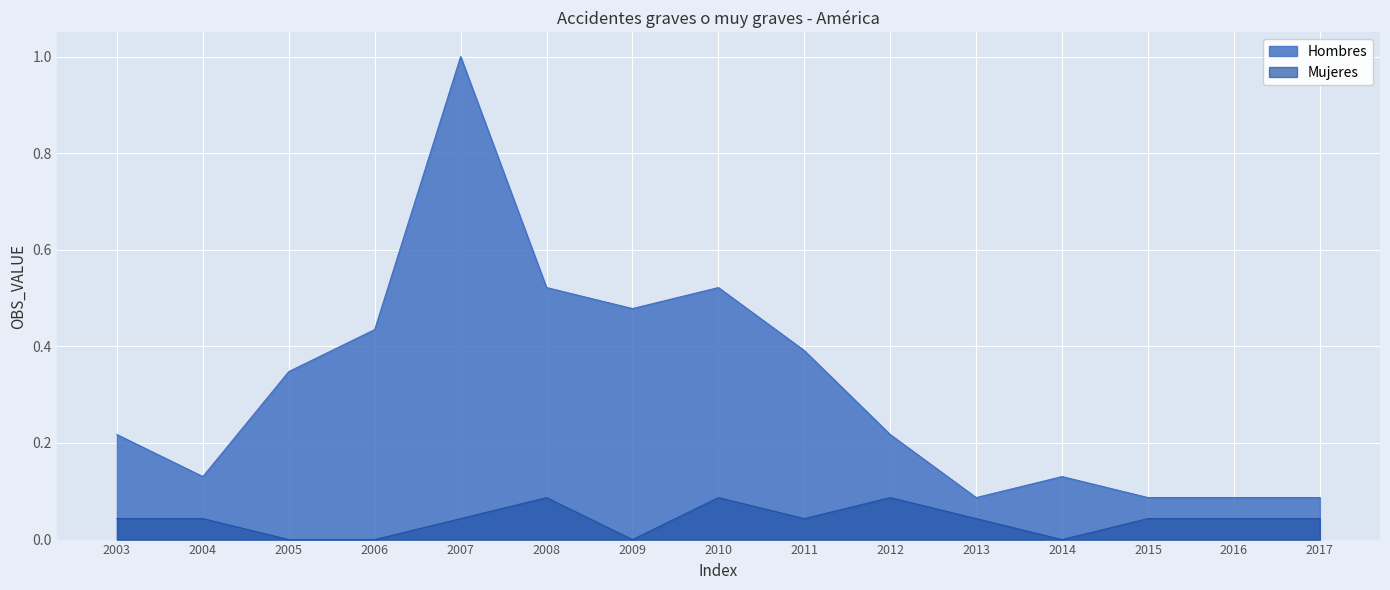

Which series has the largest total across all categories?

Hombres